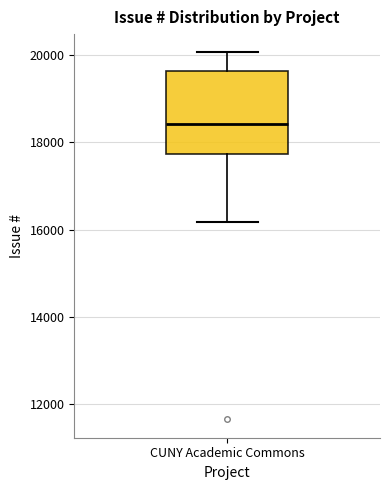

Read this box plot against the y-axis: the position of the median line, the range covered by the box, and the ends of both whiskers. The values are not printed on the chart, so give them approximately, as read against the axis.

median 18400, box 17800 to 19600, whiskers 16200 to 20000